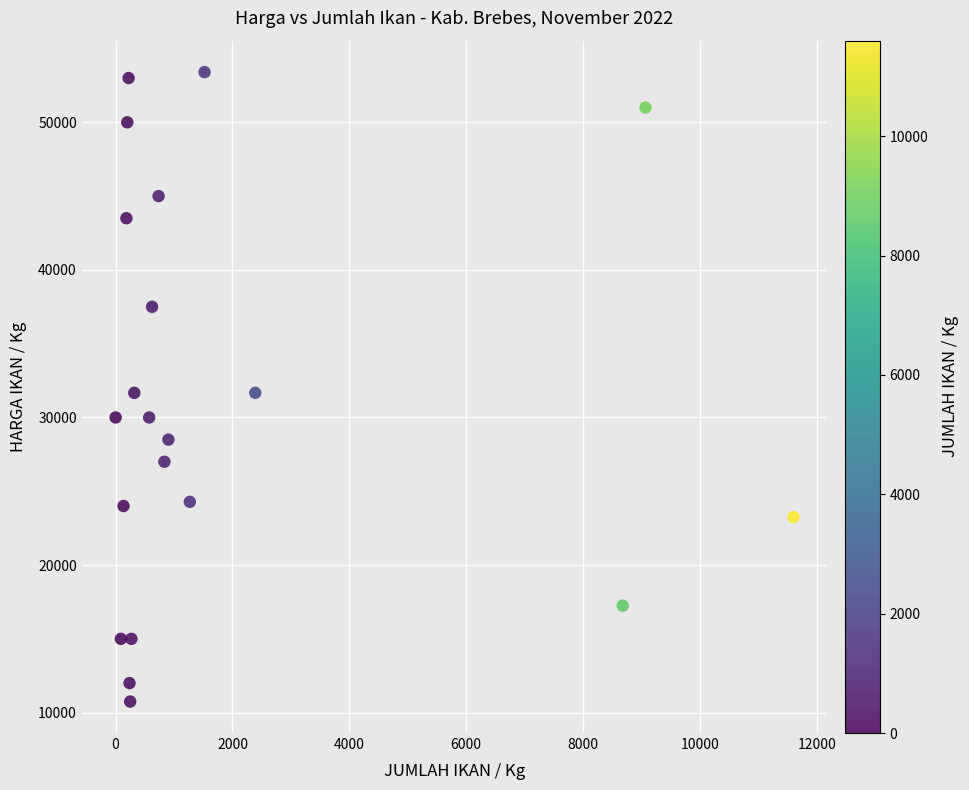

What is the range of Y values (max minus min)?

42650